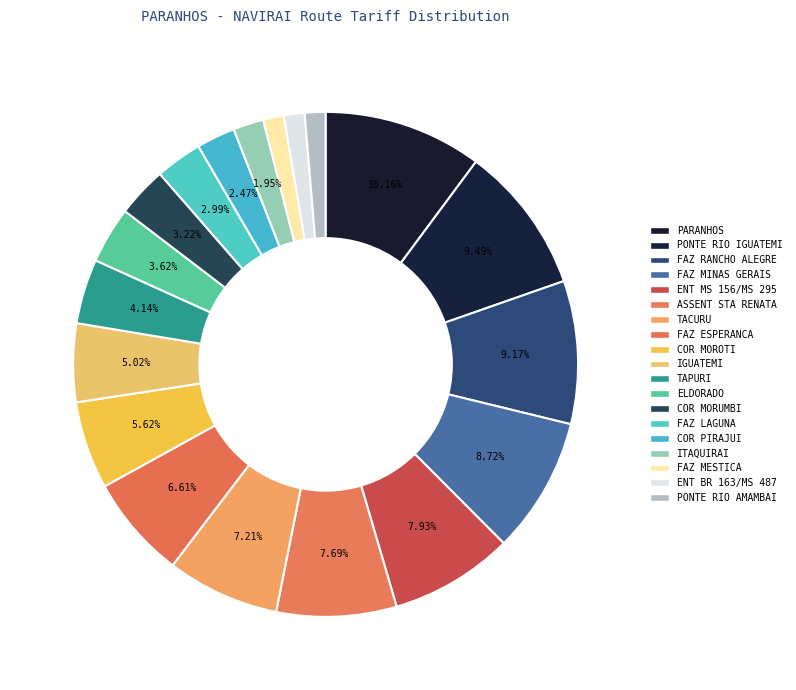

Rank the categories by value from highest to lowest.

PARANHOS, PONTE RIO IGUATEMI, FAZ RANCHO ALEGRE, FAZ MINAS GERAIS, ENT MS 156/MS 295, ASSENT STA RENATA, TACURU, FAZ ESPERANCA, COR MOROTI, IGUATEMI, TAPURI, ELDORADO, COR MORUMBI, FAZ LAGUNA, COR PIRAJUI, ITAQUIRAI, FAZ MESTICA, ENT BR 163/MS 487, PONTE RIO AMAMBAI